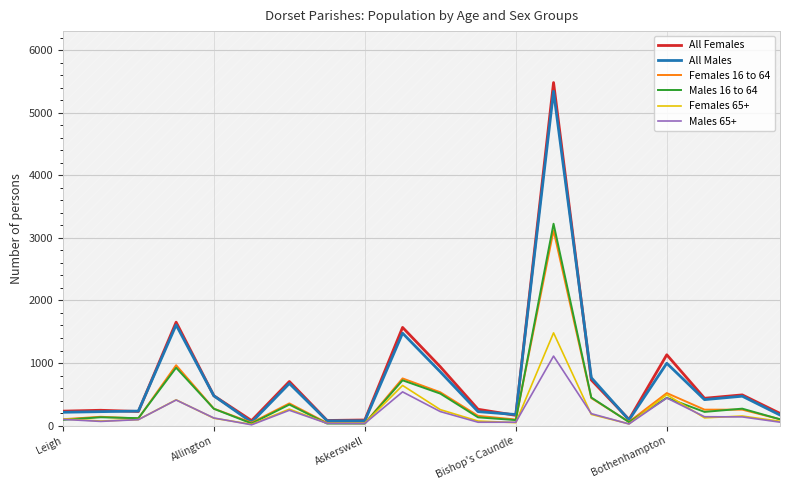

Is it true that All Females equals 231 at Leigh?

True